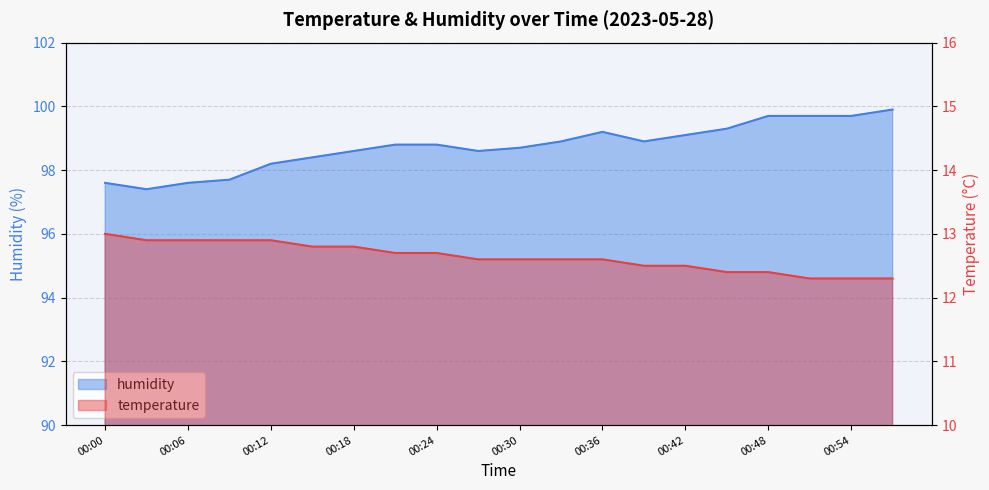

What is the difference between the humidity values at 00:30 and 00:36?

0.5